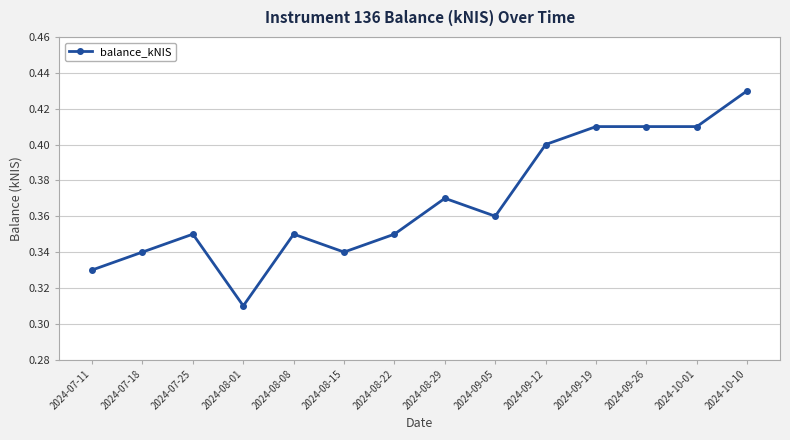

The chart shows a value of 0.4 at 2024-09-12. True or false?

True